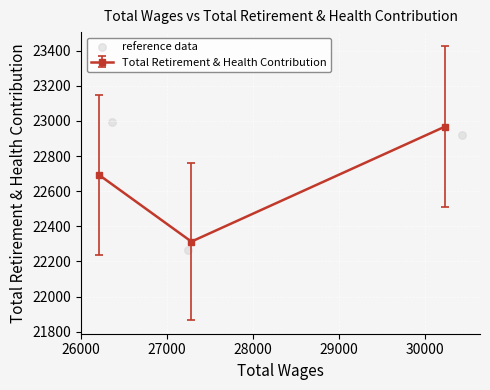

What is the highest value of the Total Retirement & Health Contribution series?

22968